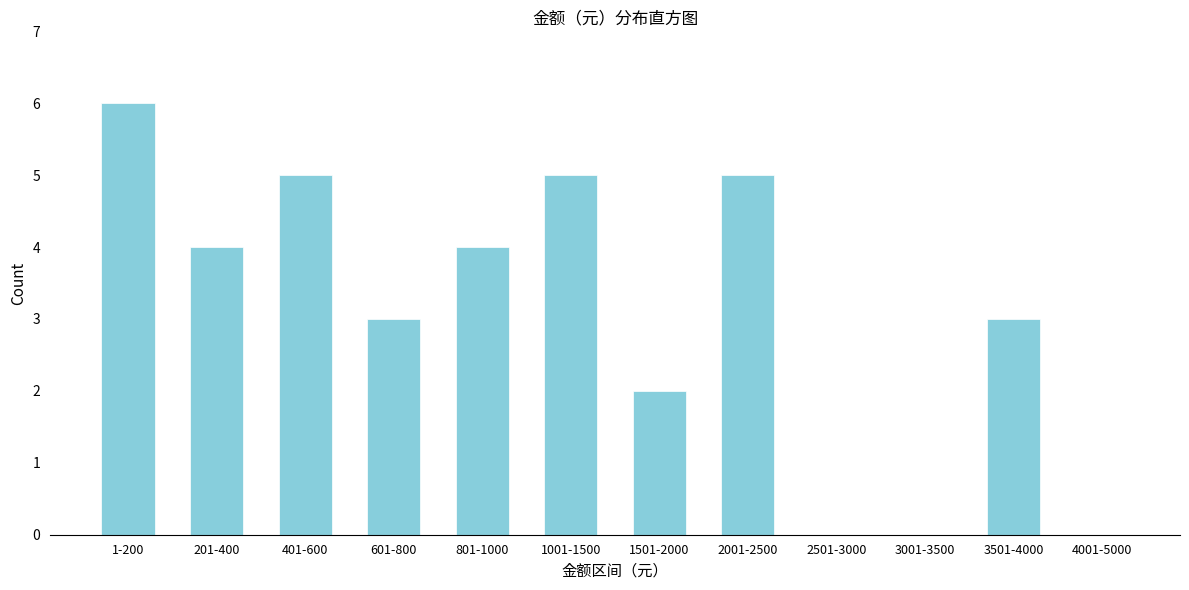

Reading right to left, transcribe all the data shown in this chart.

4001-5000=0	3501-4000=3	3001-3500=0	2501-3000=0	2001-2500=5	1501-2000=2	1001-1500=5	801-1000=4	601-800=3	401-600=5	201-400=4	1-200=6